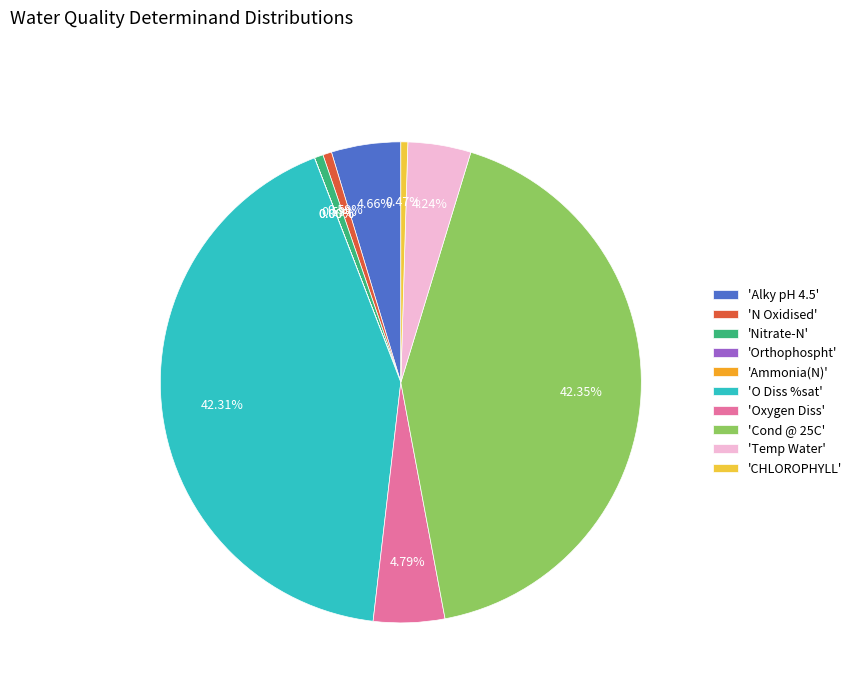

Between 'Nitrate-N' and 'Alky pH 4.5', which is larger?

'Alky pH 4.5'